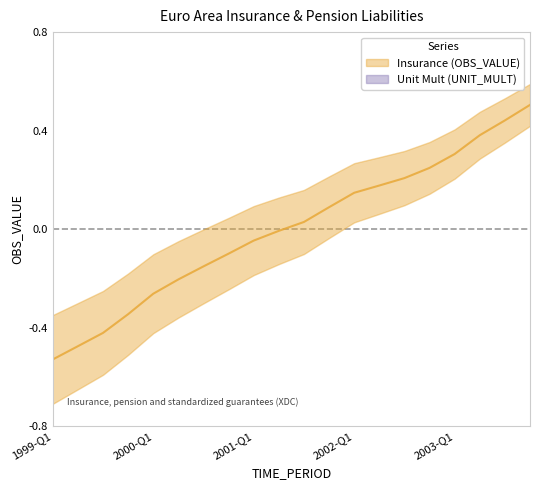

Which category has the lowest value across all series?

1999-Q1